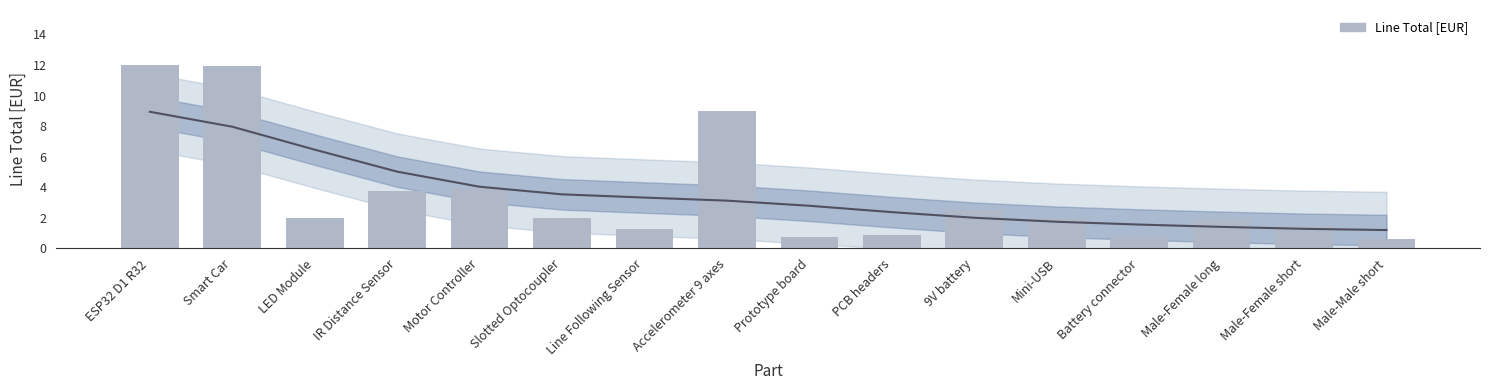

Reading left to right, what are all the values shown in this chart?

12.0	11.9	2.0	3.8	4.0	2.0	1.2	9.0	0.8	0.9	2.5	2.0	0.8	1.9	1.5	0.6